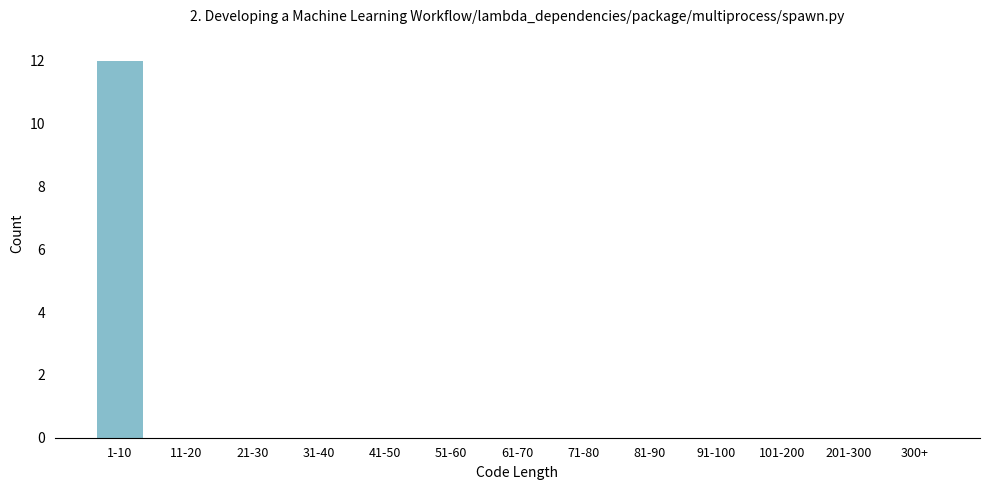

Reading left to right, extract all data points from this chart.

1-10=12	11-20=0	21-30=0	31-40=0	41-50=0	51-60=0	61-70=0	71-80=0	81-90=0	91-100=0	101-200=0	201-300=0	300+=0